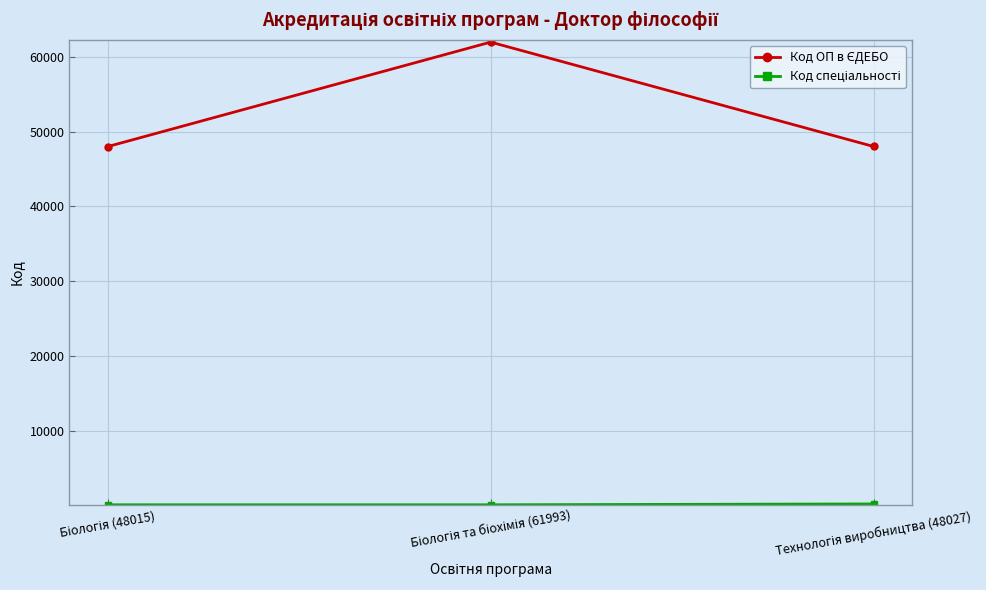

At how many categories does at least one series exceed 14866?

3